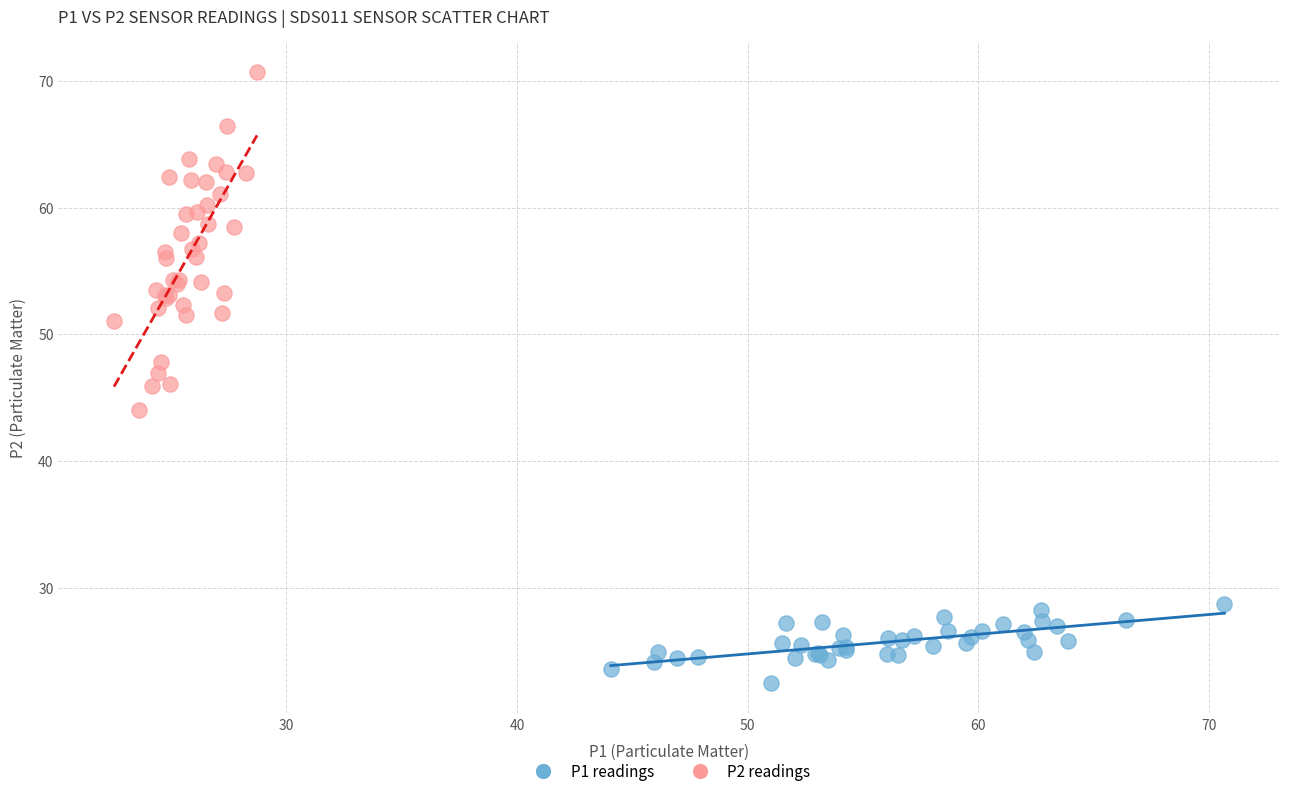

Which series has the widest spread of Y values?

P2 readings